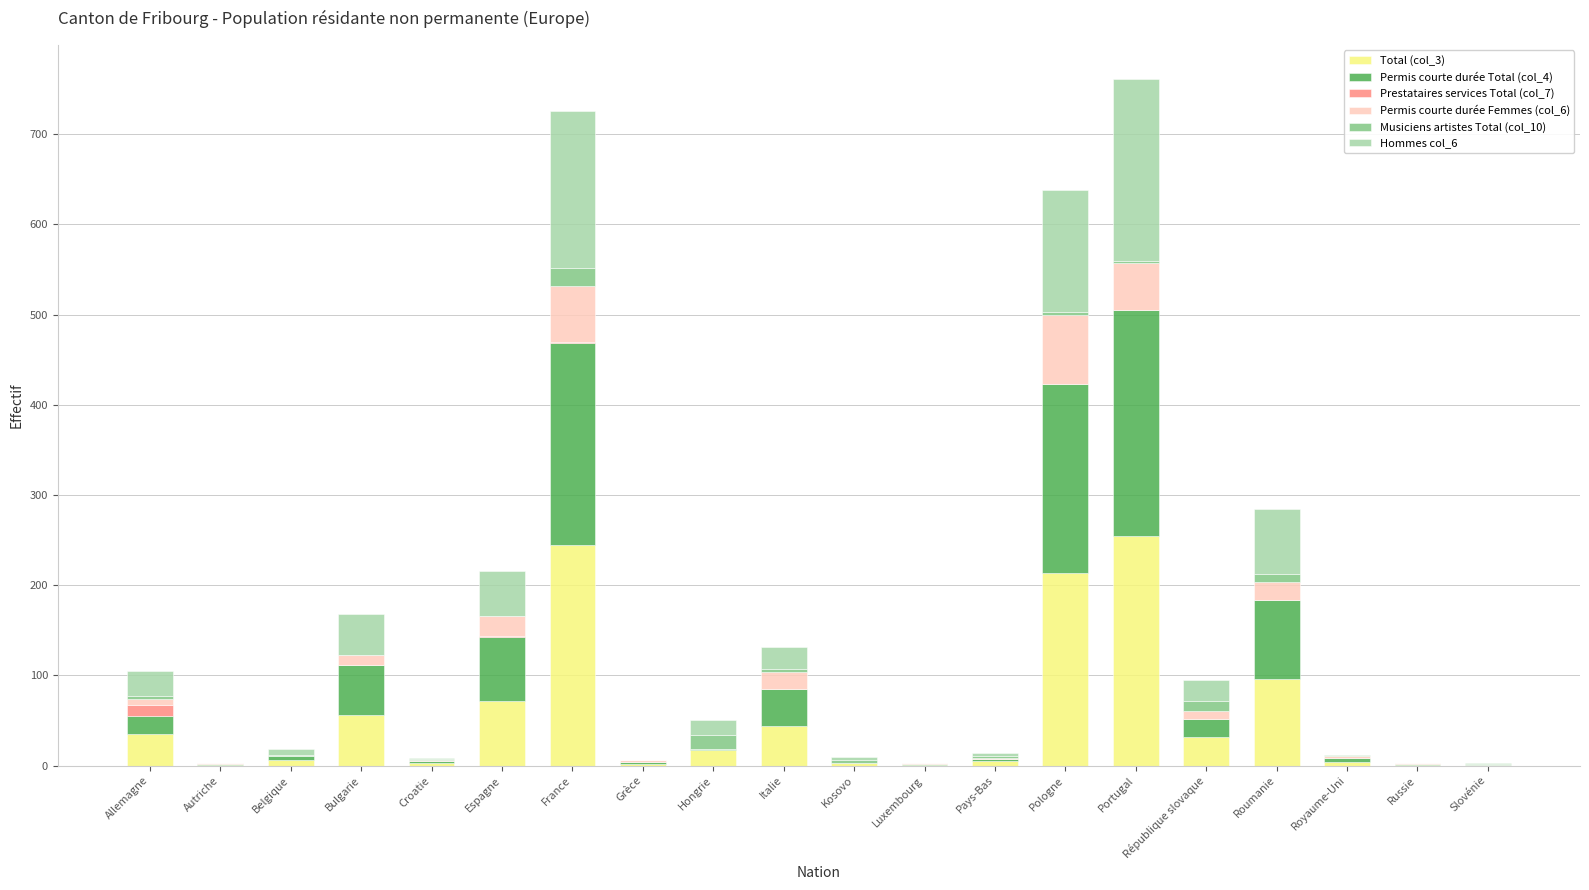

Are the bars grouped side by side (vs. stacked)?

No